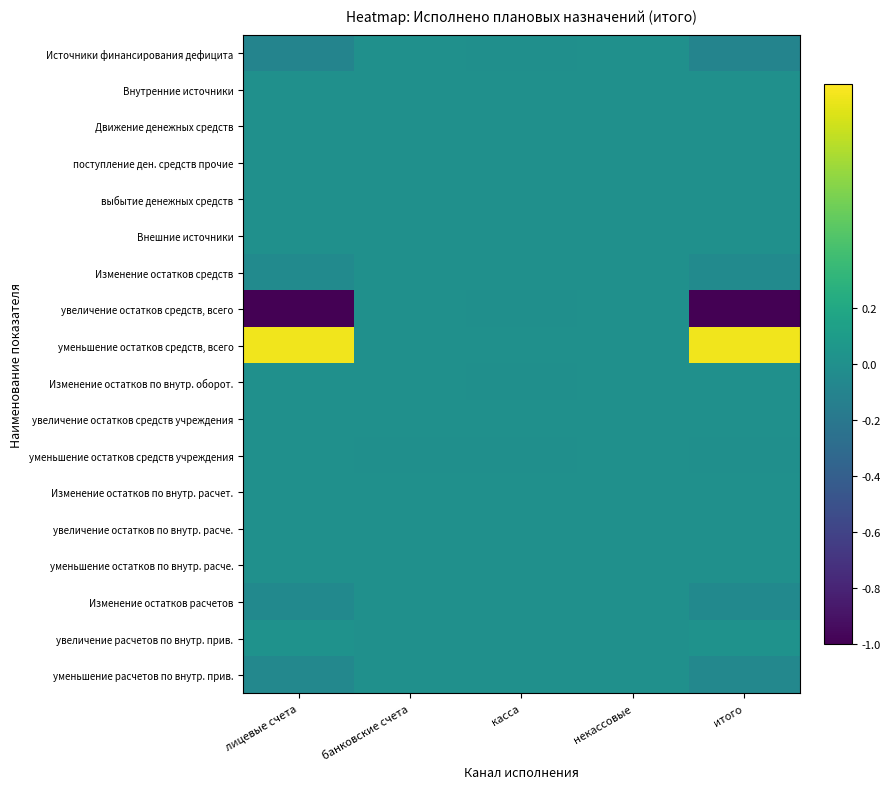

Reading left to right, what are all the values shown in this chart?

Источники финансирования дефицита: лицевые счета=-0.1	банковские счета=0.0	касса=-0.0	некассовые=0.0	итого=-0.1
Внутренние источники: лицевые счета=0.0	банковские счета=0.0	касса=0.0	некассовые=0.0	итого=0.0
Движение денежных средств: лицевые счета=0.0	банковские счета=0.0	касса=0.0	некассовые=0.0	итого=0.0
поступление ден. средств прочие: лицевые счета=0.0	банковские счета=0.0	касса=0.0	некассовые=0.0	итого=0.0
выбытие денежных средств: лицевые счета=0.0	банковские счета=0.0	касса=0.0	некассовые=0.0	итого=0.0
Внешние источники: лицевые счета=0.0	банковские счета=0.0	касса=0.0	некассовые=0.0	итого=0.0
Изменение остатков средств: лицевые счета=-0.0	банковские счета=0.0	касса=0.0	некассовые=0.0	итого=-0.0
увеличение остатков средств, всего: лицевые счета=-1.0	банковские счета=0.0	касса=-0.0	некассовые=0.0	итого=-1.0
уменьшение остатков средств, всего: лицевые счета=1.0	банковские счета=0.0	касса=0.0	некассовые=0.0	итого=1.0
Изменение остатков по внутр. оборот.: лицевые счета=0.0	банковские счета=0.0	касса=-0.0	некассовые=0.0	итого=0.0
увеличение остатков средств учреждения: лицевые счета=0.0	банковские счета=0.0	касса=0.0	некассовые=0.0	итого=0.0
уменьшение остатков средств учреждения: лицевые счета=0.0	банковские счета=-0.0	касса=-0.0	некассовые=0.0	итого=-0.0
Изменение остатков по внутр. расчет.: лицевые счета=0.0	банковские счета=0.0	касса=0.0	некассовые=0.0	итого=0.0
увеличение остатков по внутр. расче.: лицевые счета=0.0	банковские счета=0.0	касса=0.0	некассовые=0.0	итого=0.0
уменьшение остатков по внутр. расче.: лицевые счета=0.0	банковские счета=0.0	касса=0.0	некассовые=0.0	итого=0.0
Изменение остатков расчетов: лицевые счета=-0.1	банковские счета=0.0	касса=0.0	некассовые=0.0	итого=-0.1
увеличение расчетов по внутр. прив.: лицевые счета=0.0	банковские счета=0.0	касса=0.0	некассовые=0.0	итого=0.0
уменьшение расчетов по внутр. прив.: лицевые счета=-0.1	банковские счета=0.0	касса=0.0	некассовые=0.0	итого=-0.1